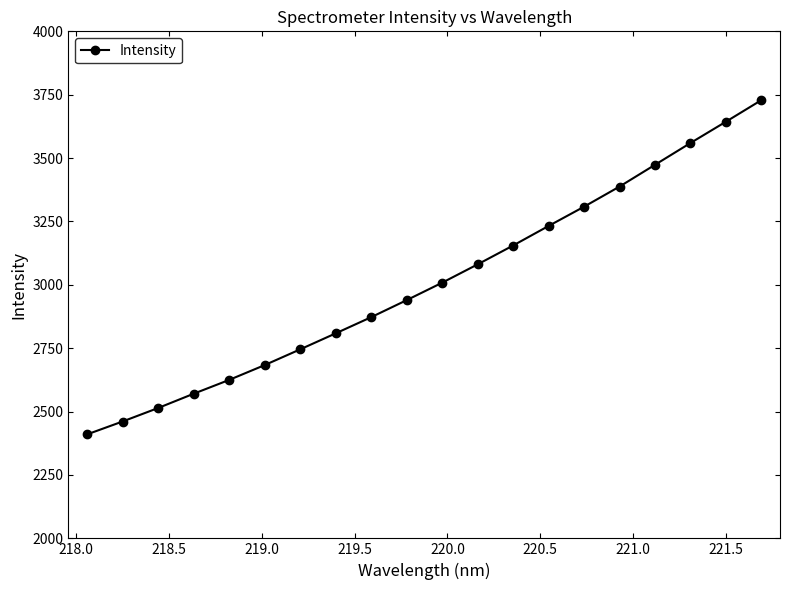

Count the number of values greater than 3008.

10